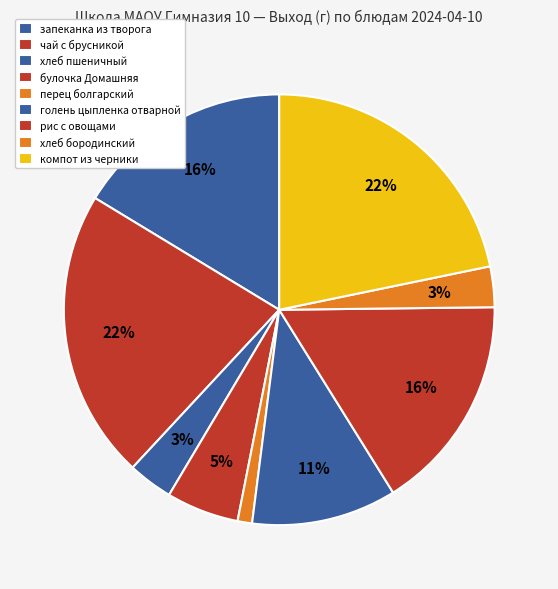

To the nearest percent, what percentage of the pie is рис с овощами?

16%